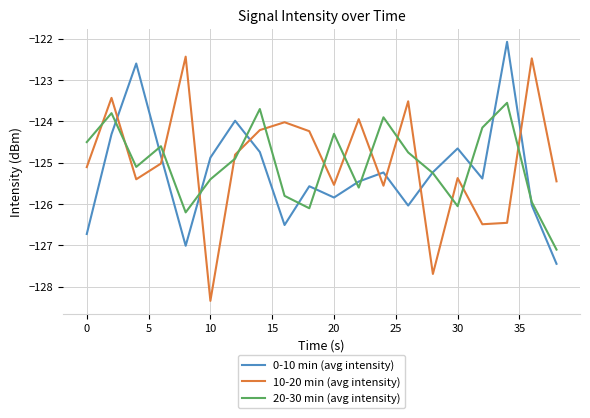

True or false: 10-20 min (avg intensity) and 20-30 min (avg intensity) intersect in this chart.

True